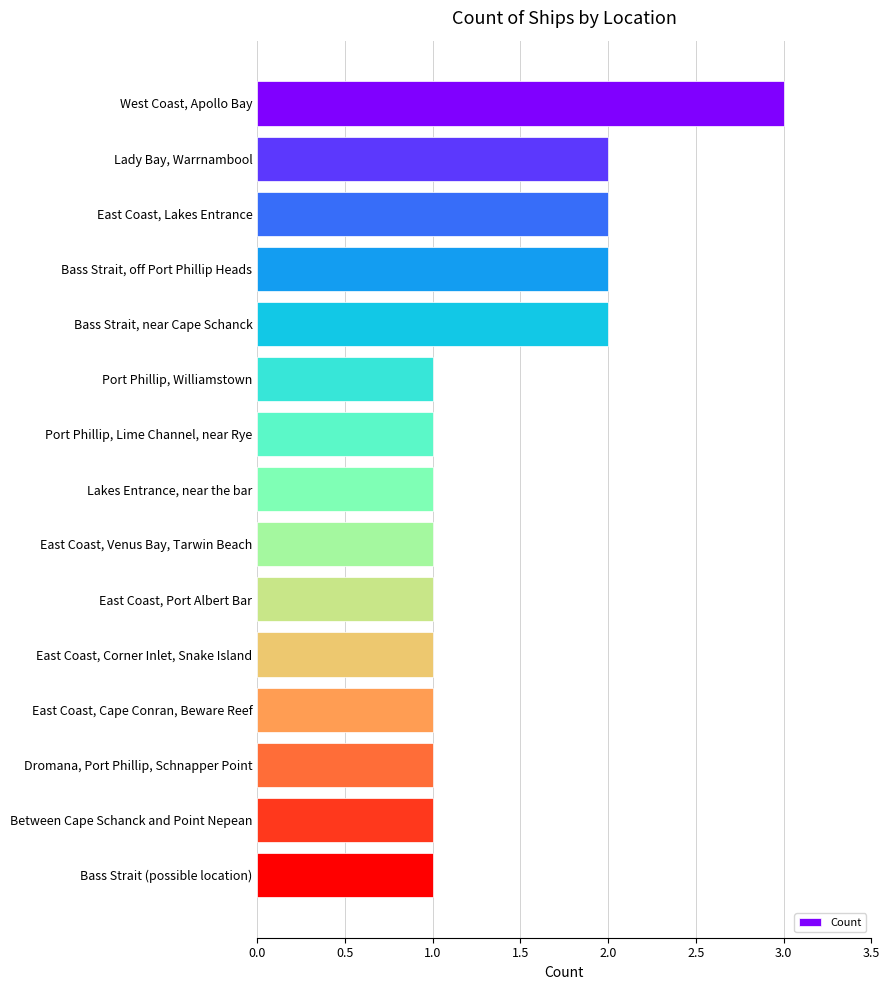

What is the ratio of the value at Bass Strait, near Cape Schanck to the value at Bass Strait (possible location)?

2.0